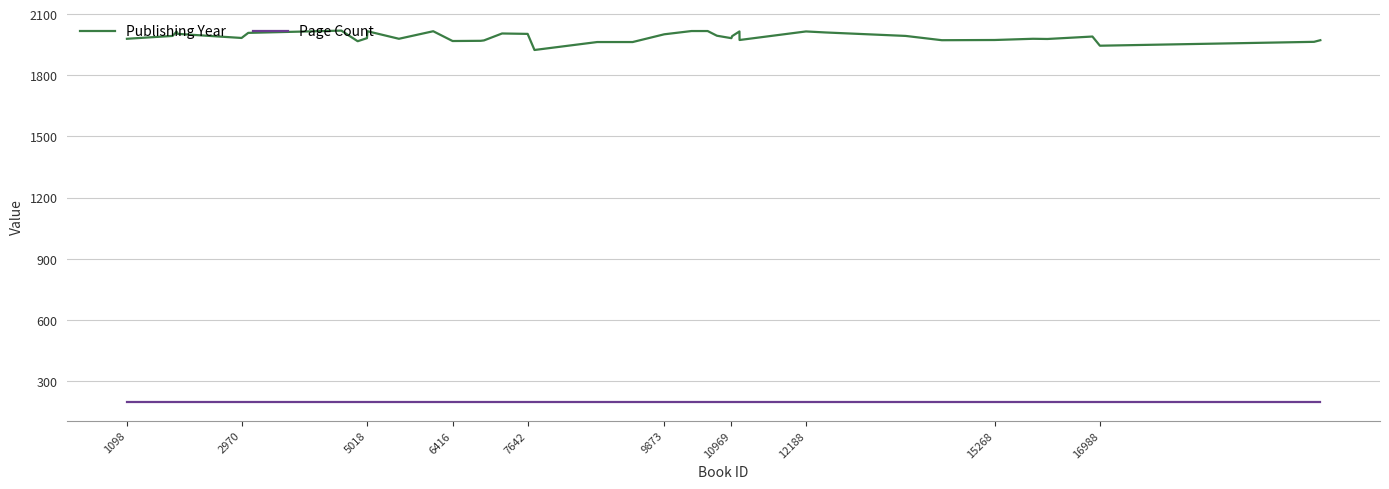

Which series has the largest total across all categories?

Publishing Year